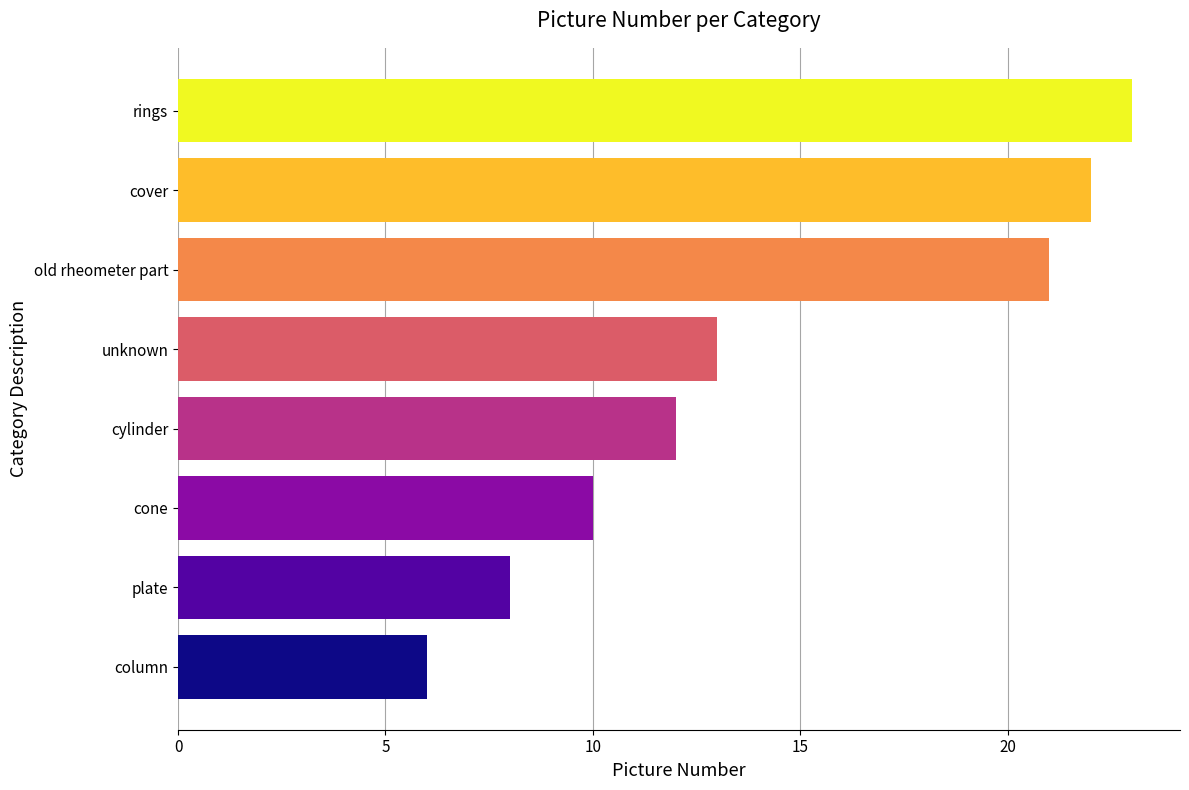

How many values are below 13?

4